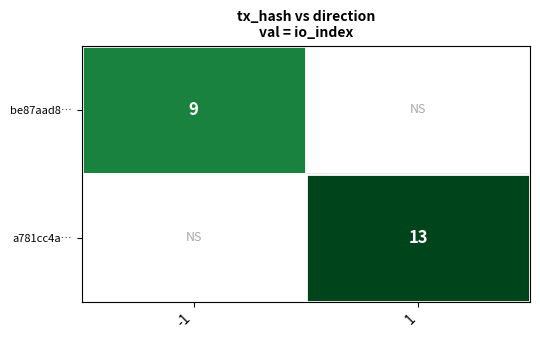

What is the difference between the highest and lowest values at io_index?

4